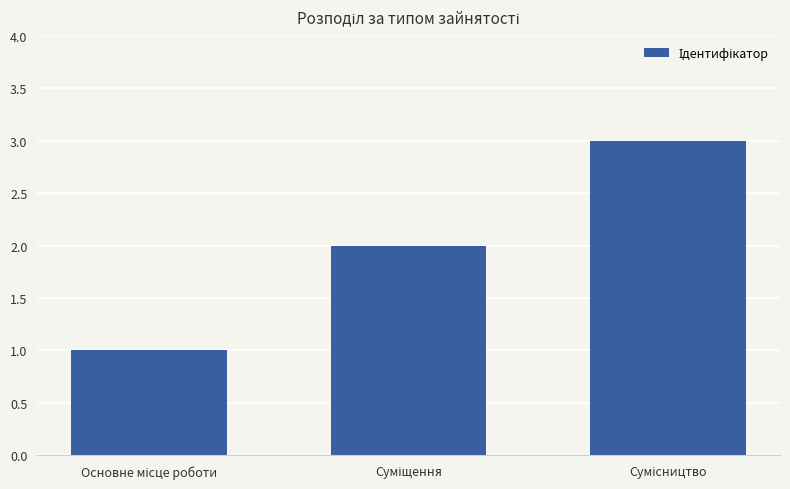

How many bars are there in total?

3